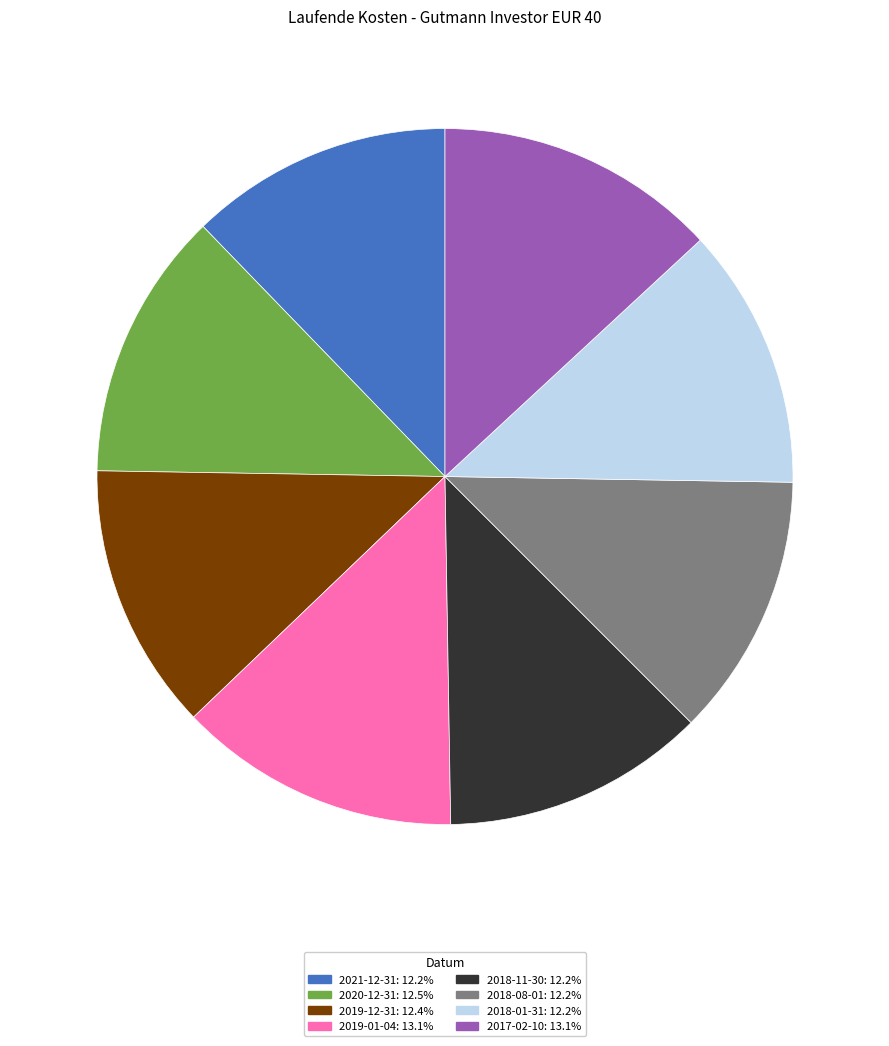

Is 2018-11-30 the majority of the pie?

No